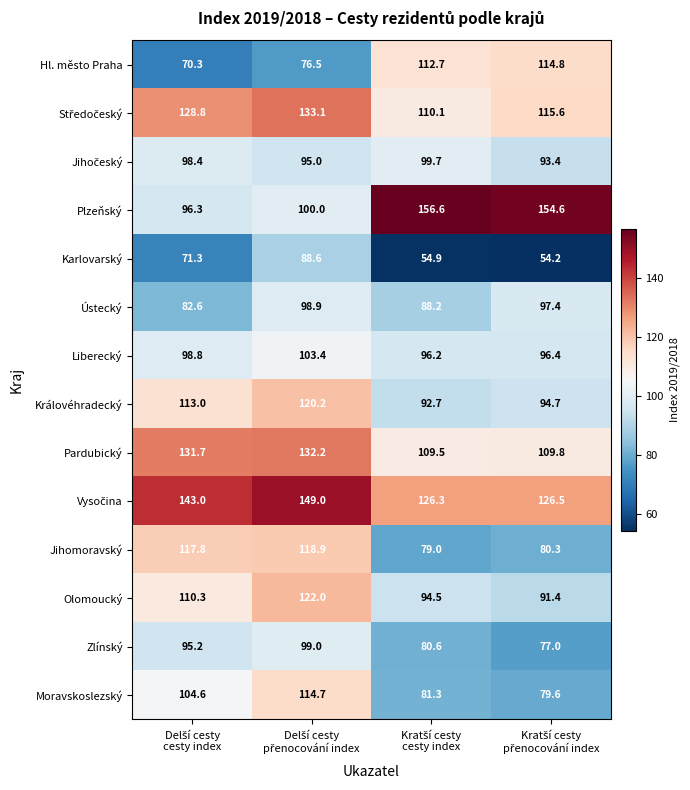

What is the average value of the Plzeňský series?

126.9